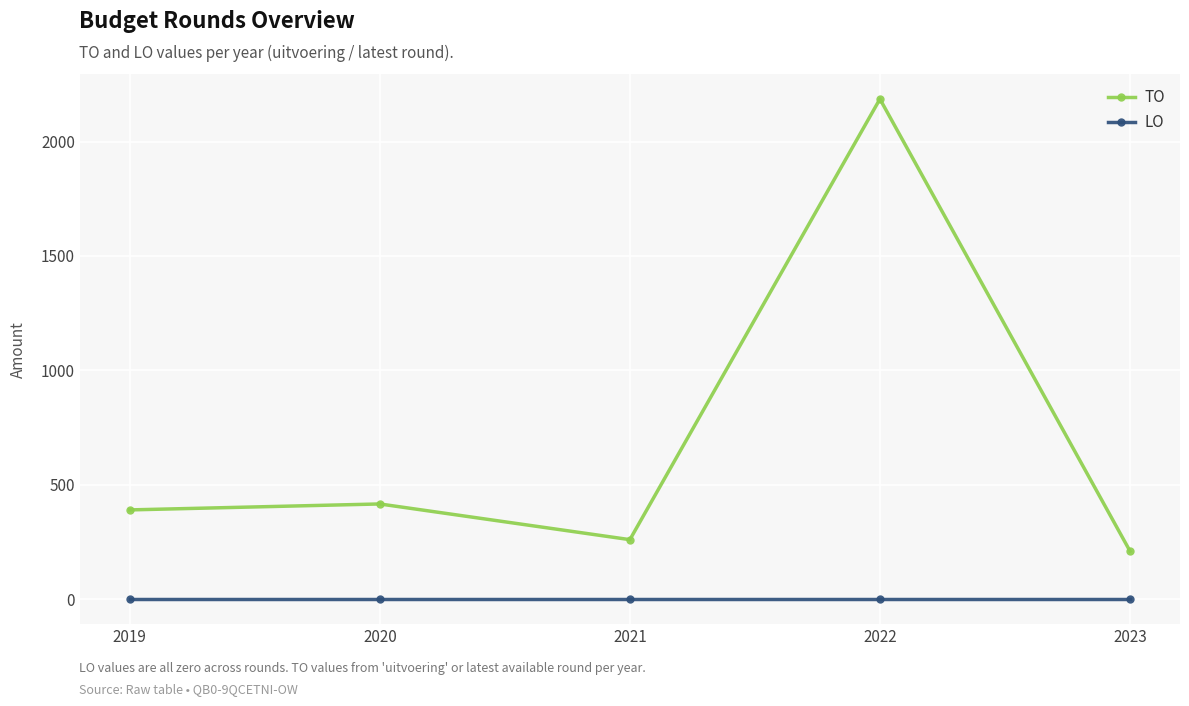

What value does the TO series have at 2019?

390